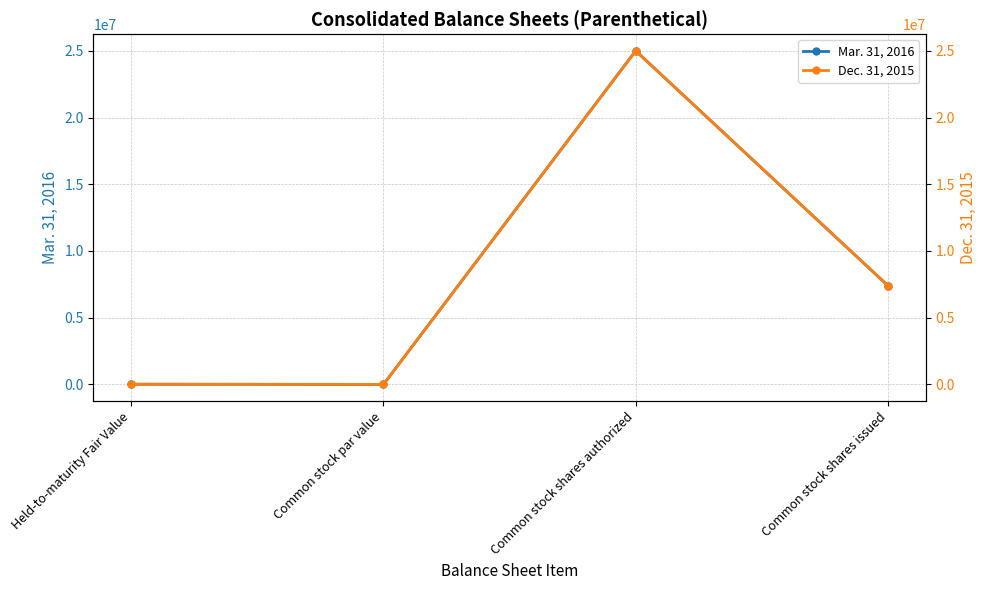

True or false: Dec. 31, 2015 and Mar. 31, 2016 cross at least once.

False